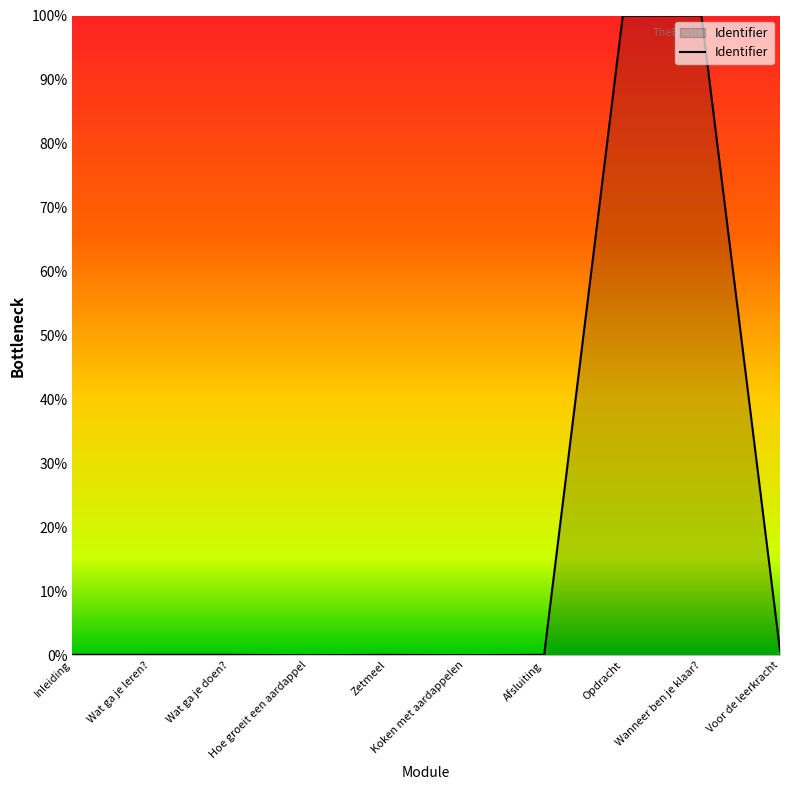

True or false: the data shows 0.1 at Inleiding.

True